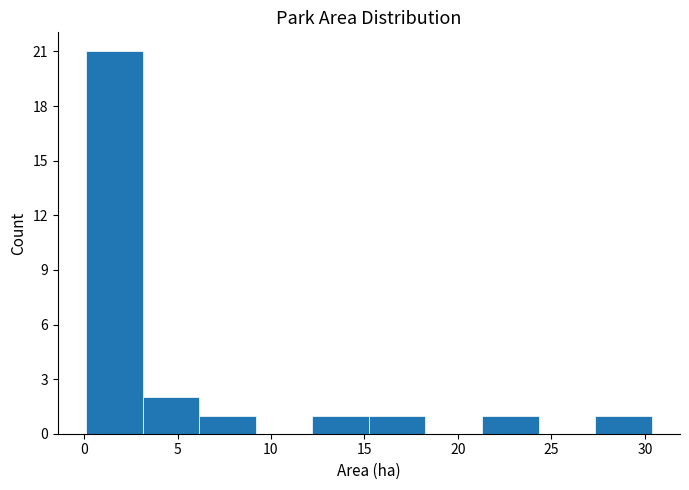

Reading left to right, transcribe this chart: for each bar, give the range it covers on the x-axis and its height. Neither the bar edges nor the heights are printed on the chart, so give them approximately, as read against the axes.

0.0 to 3.0: 21
3.0 to 6.0: 2
6.0 to 9.0: 1
9.0 to 12.0: 0
12.0 to 15.0: 1
15.0 to 18.5: 1
18.5 to 21.5: 0
21.5 to 24.5: 1
24.5 to 27.5: 0
27.5 to 30.5: 1